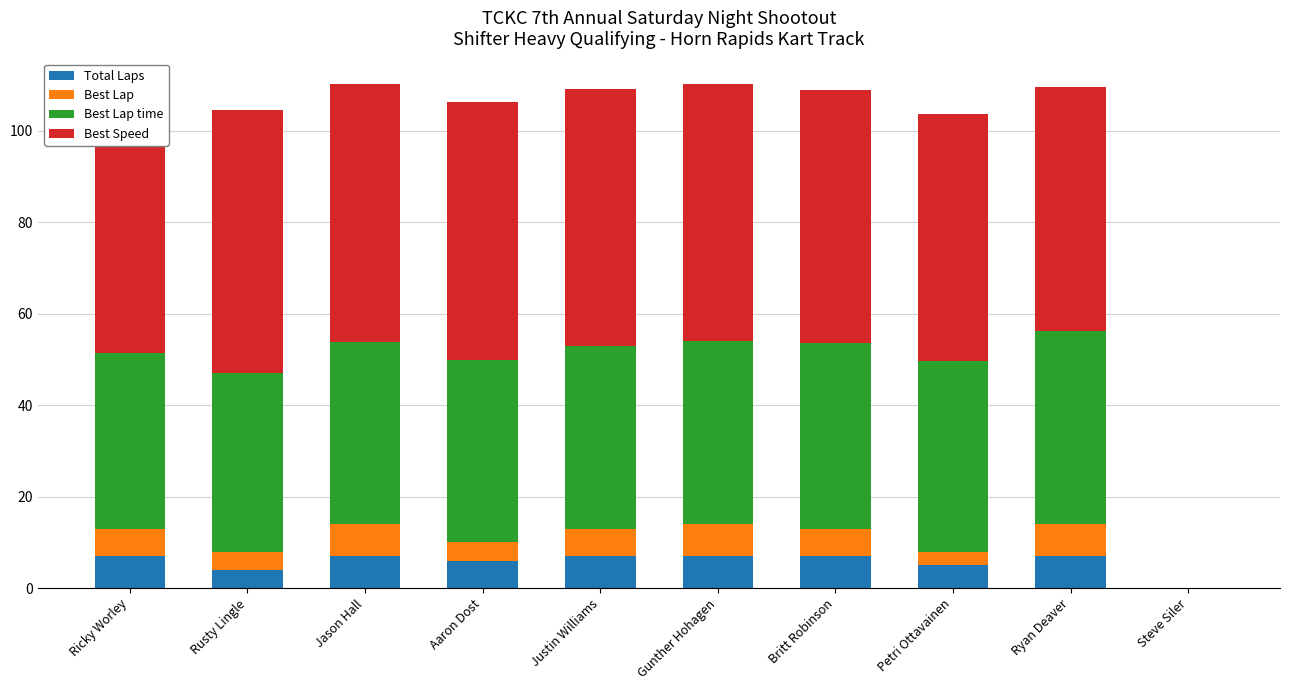

What are all the series names shown in the legend?

Total Laps, Best Lap, Best Lap time, Best Speed